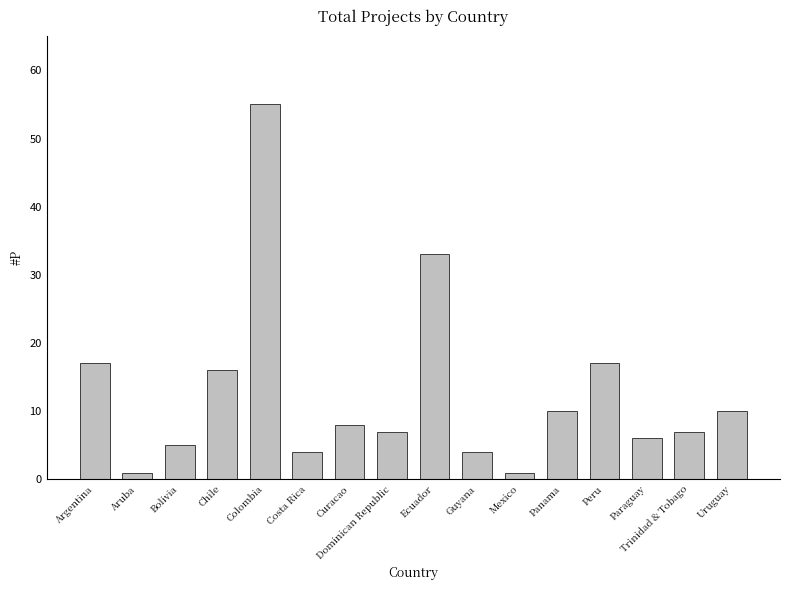

Which category has the highest value across all series?

Colombia